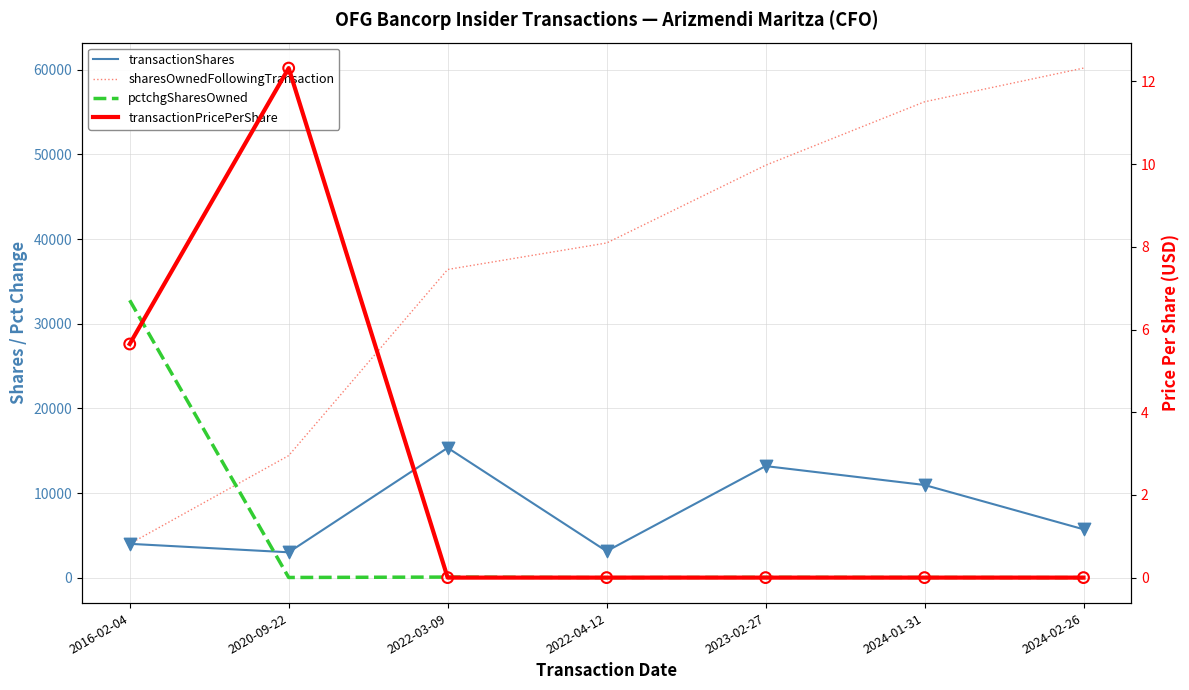

At which category is the sum across all series the highest?

2024-01-31